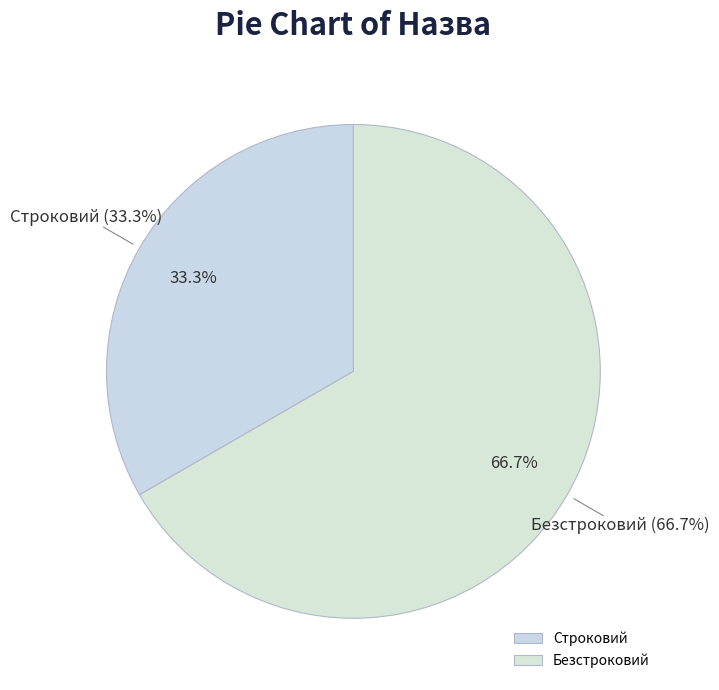

Is there any slice that represents more than half of the pie?

Yes